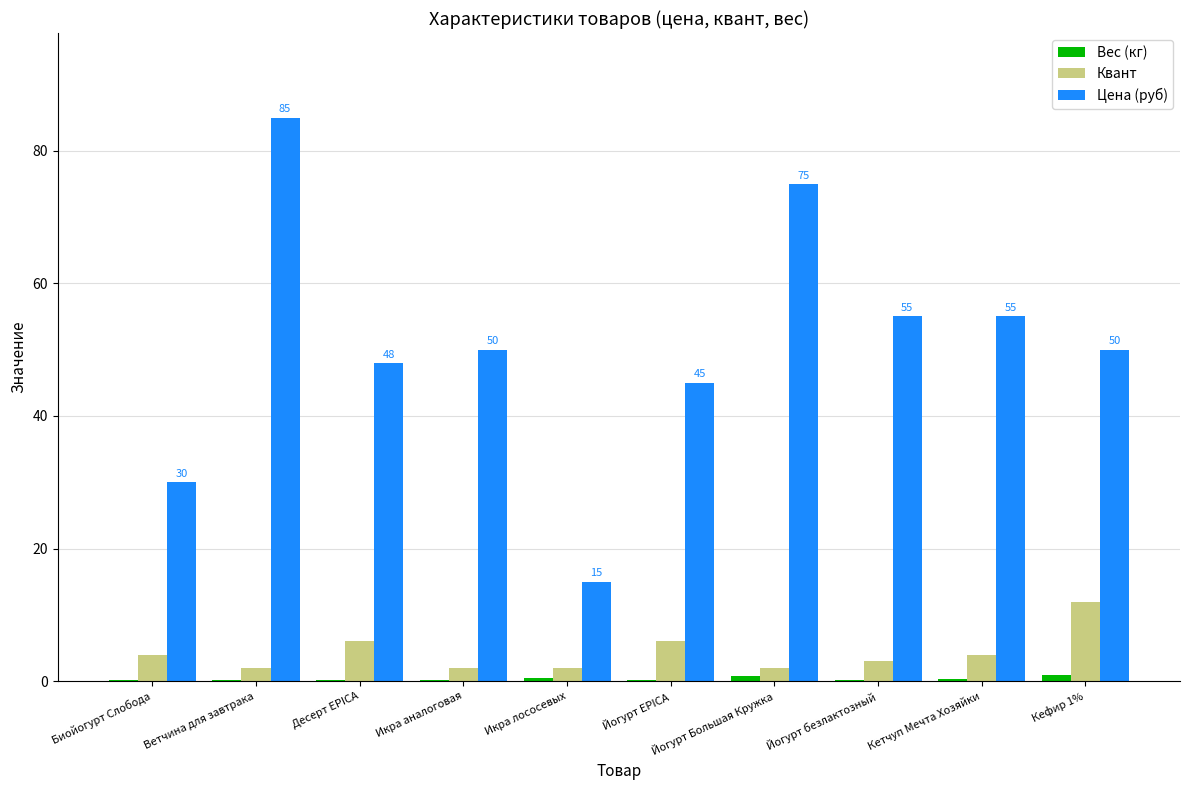

Which series has the largest range (max minus min)?

Цена (руб)